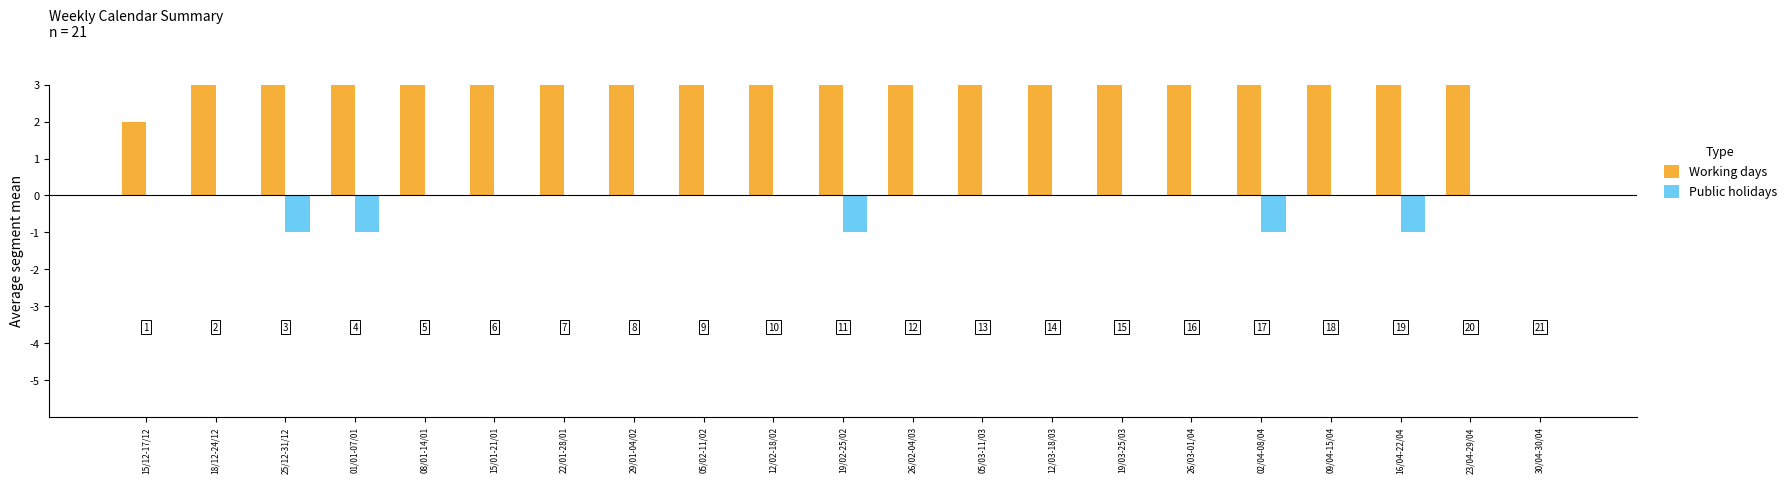

What is the sum of all Public holidays values?

-0.5